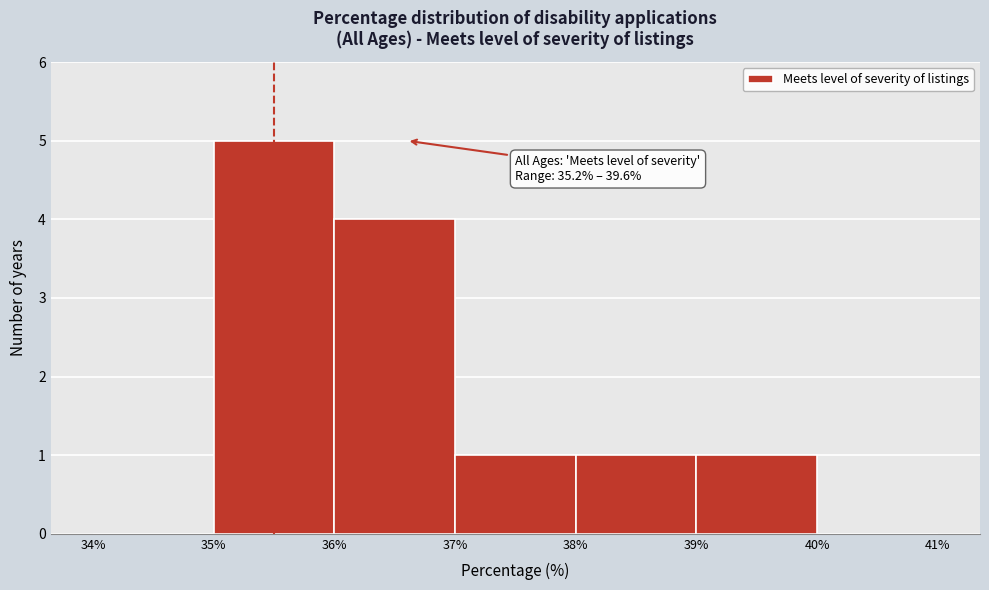

Over which range of the x-axis is the bar tallest?

35% to 36%